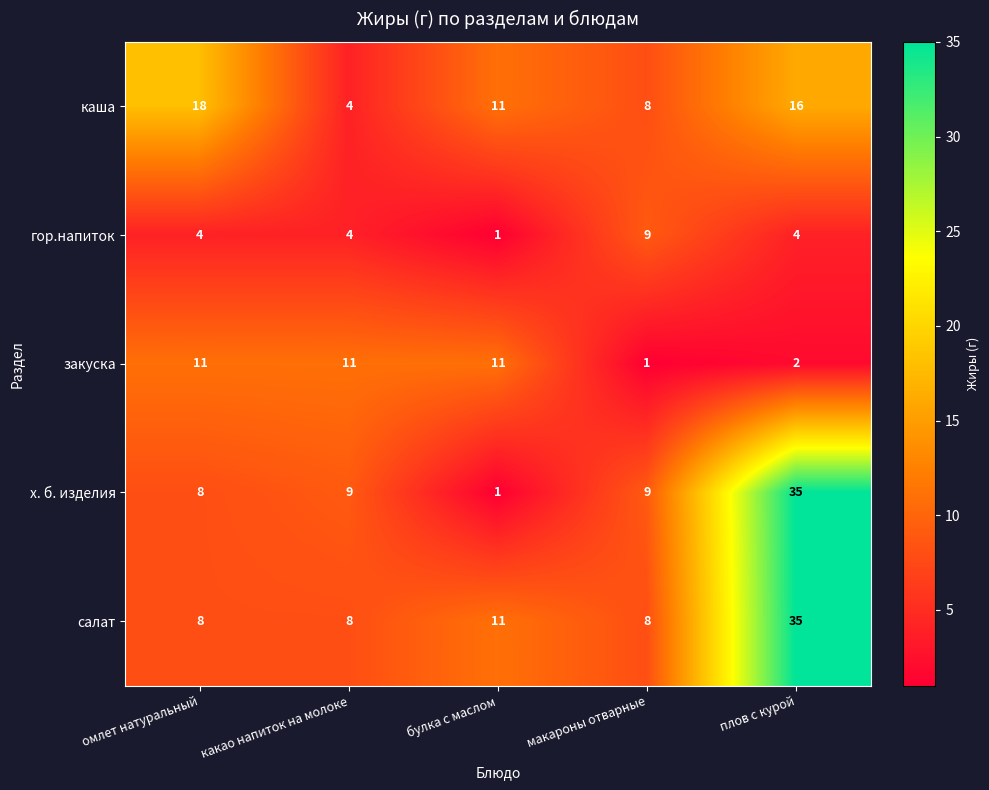

What is the greatest value displayed?

35